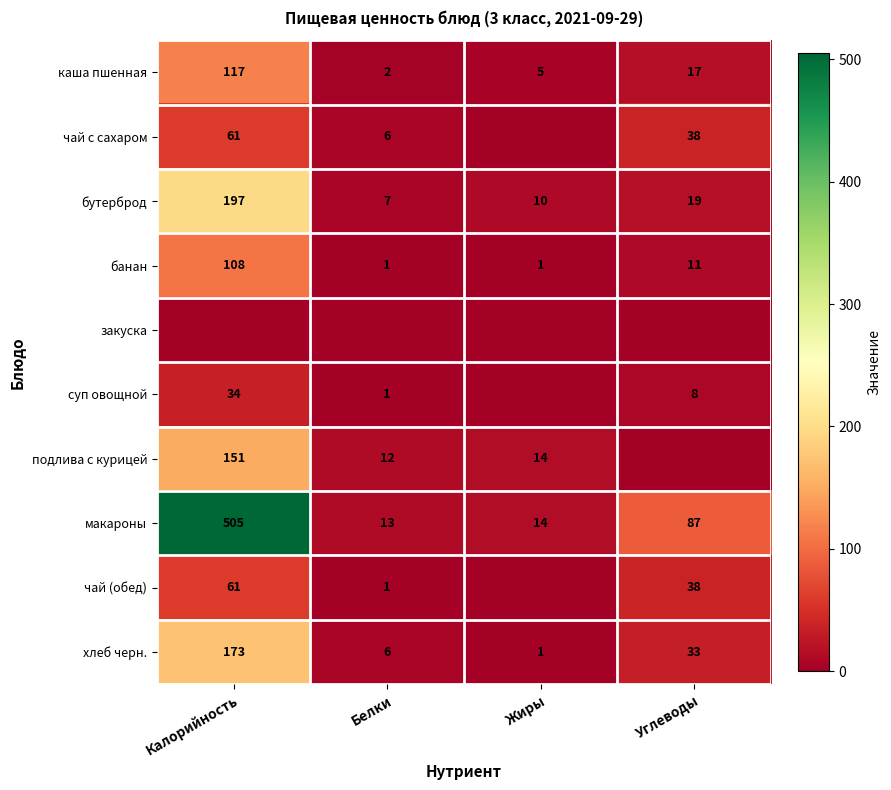

At which category is the sum across all series the highest?

Калорийность